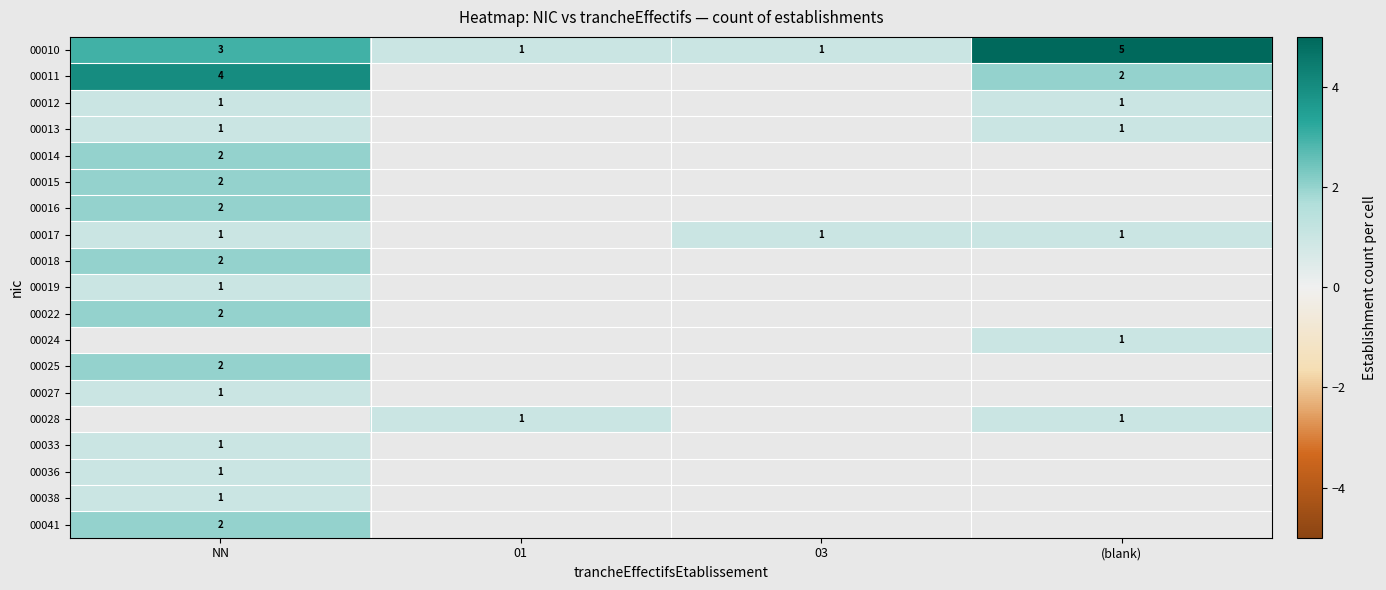

At which label is 00010 closest to 3?

NN